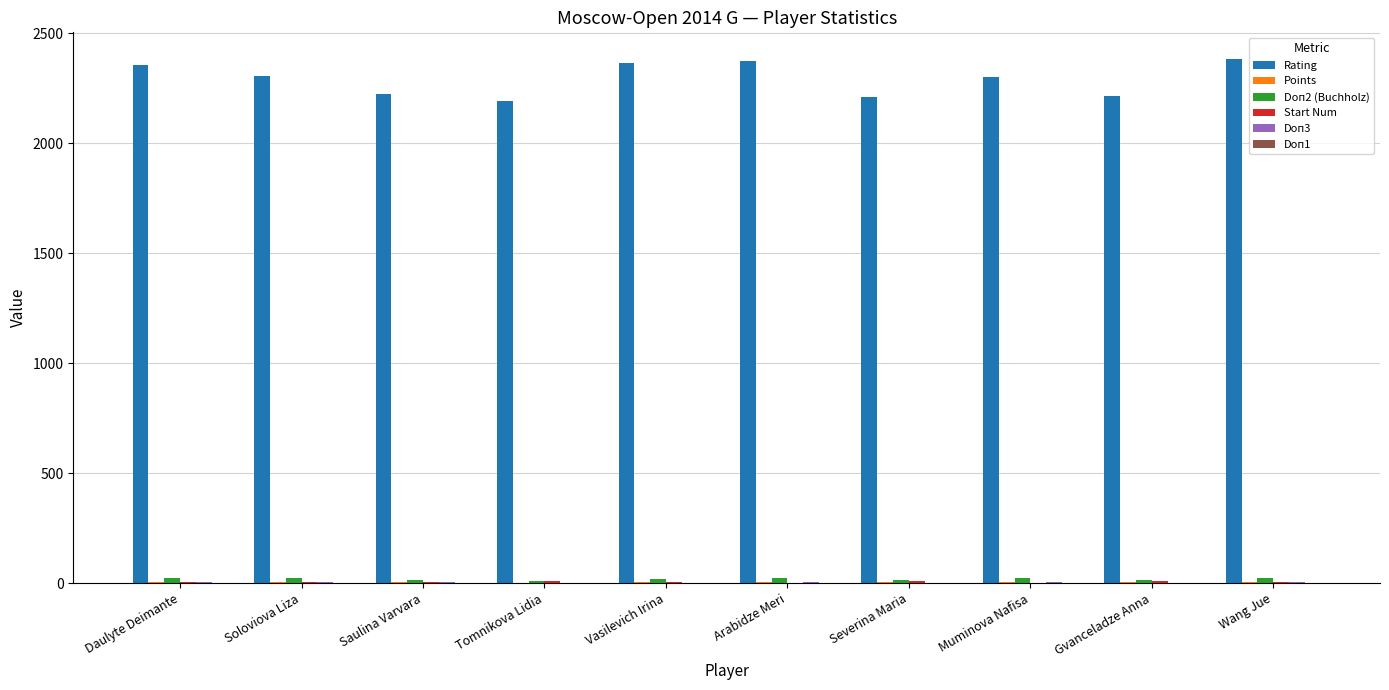

Which series has the largest total across all categories?

Rating